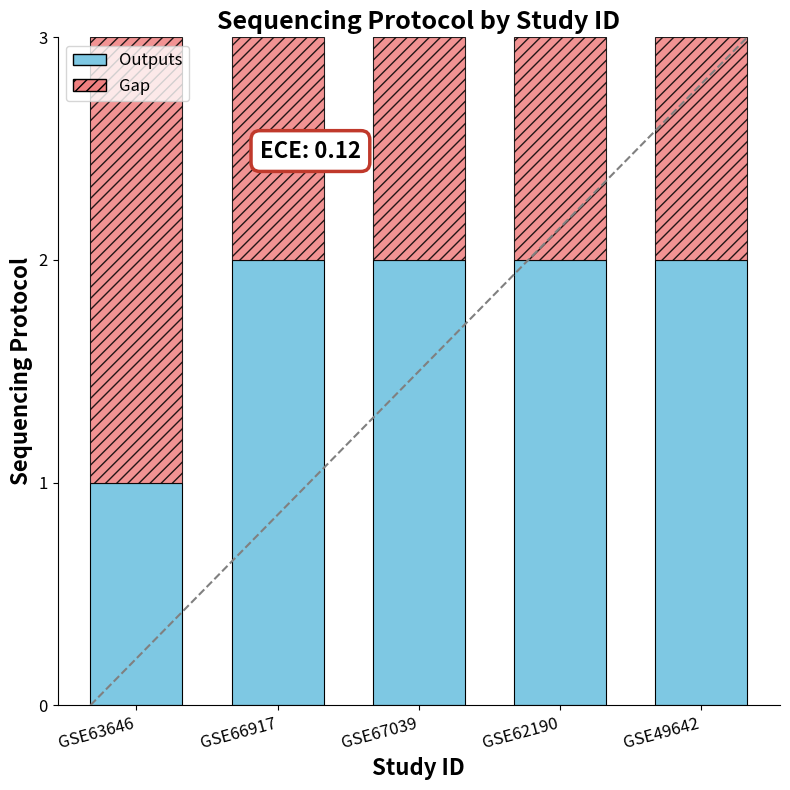

What is the total value across all series at GSE49642?

3